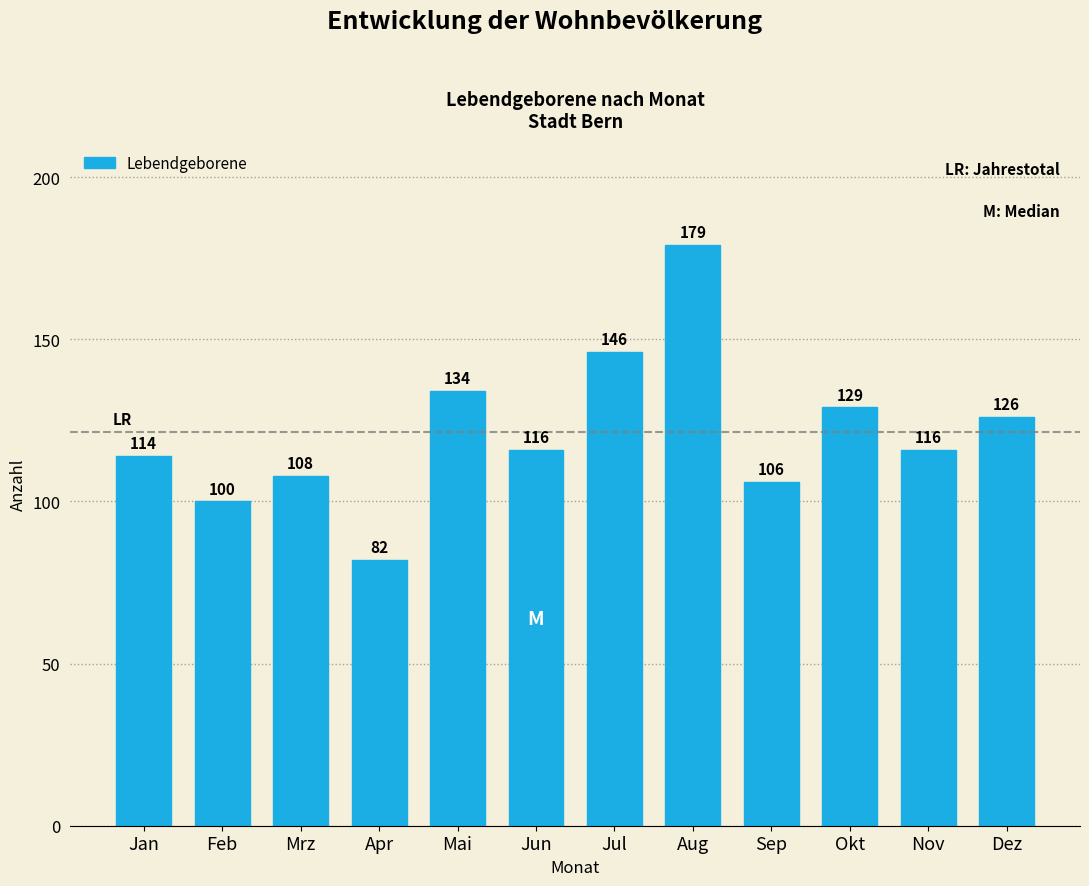

Reading left to right, extract all data points from this chart.

114	100	108	82	134	116	146	179	106	129	116	126